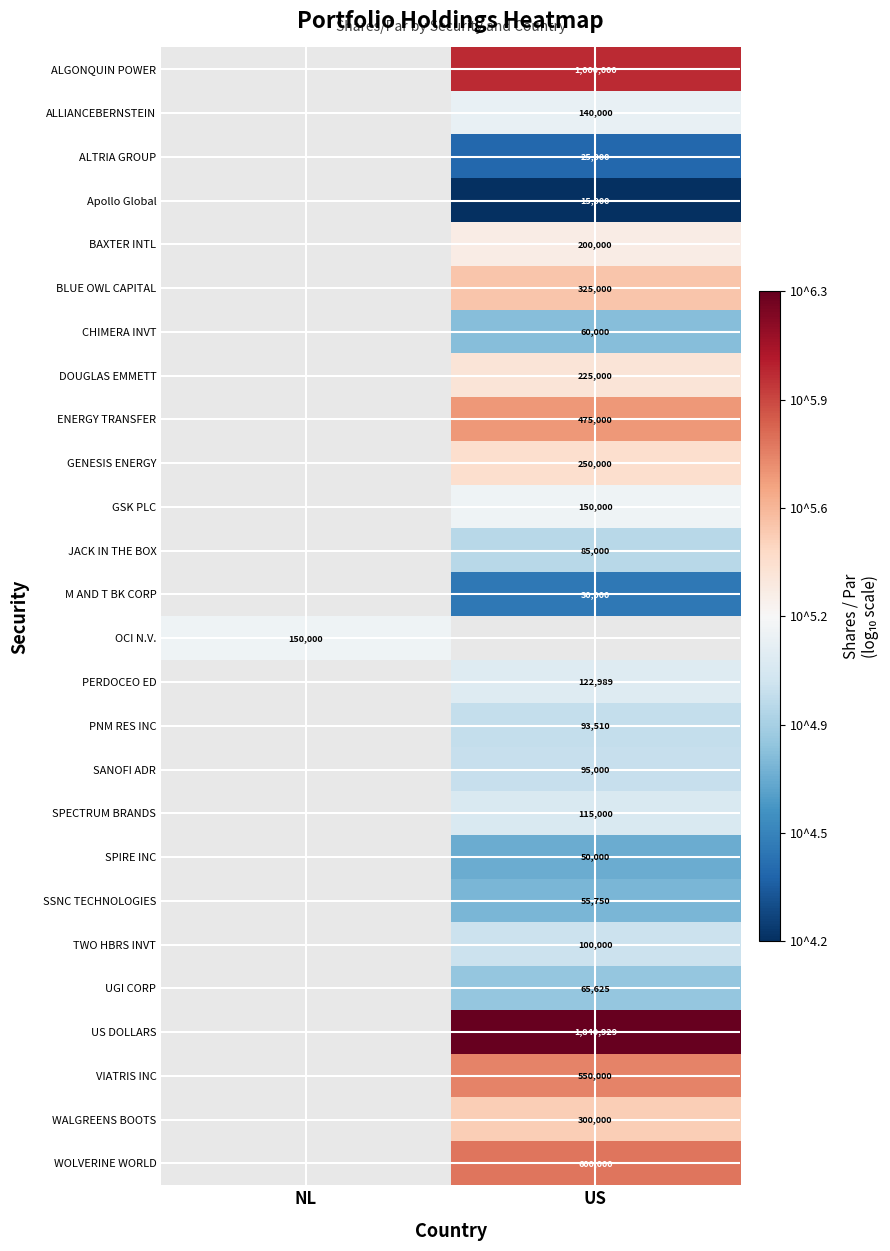

The PERDOCEO ED series shows 122989 at US. True or false?

True